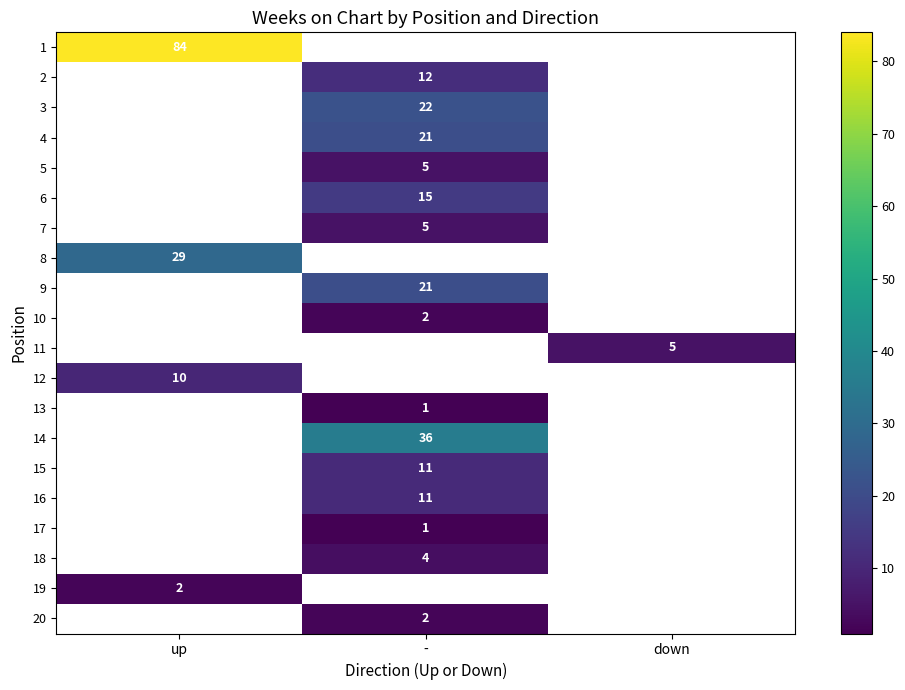

How many data points does each series have?

3